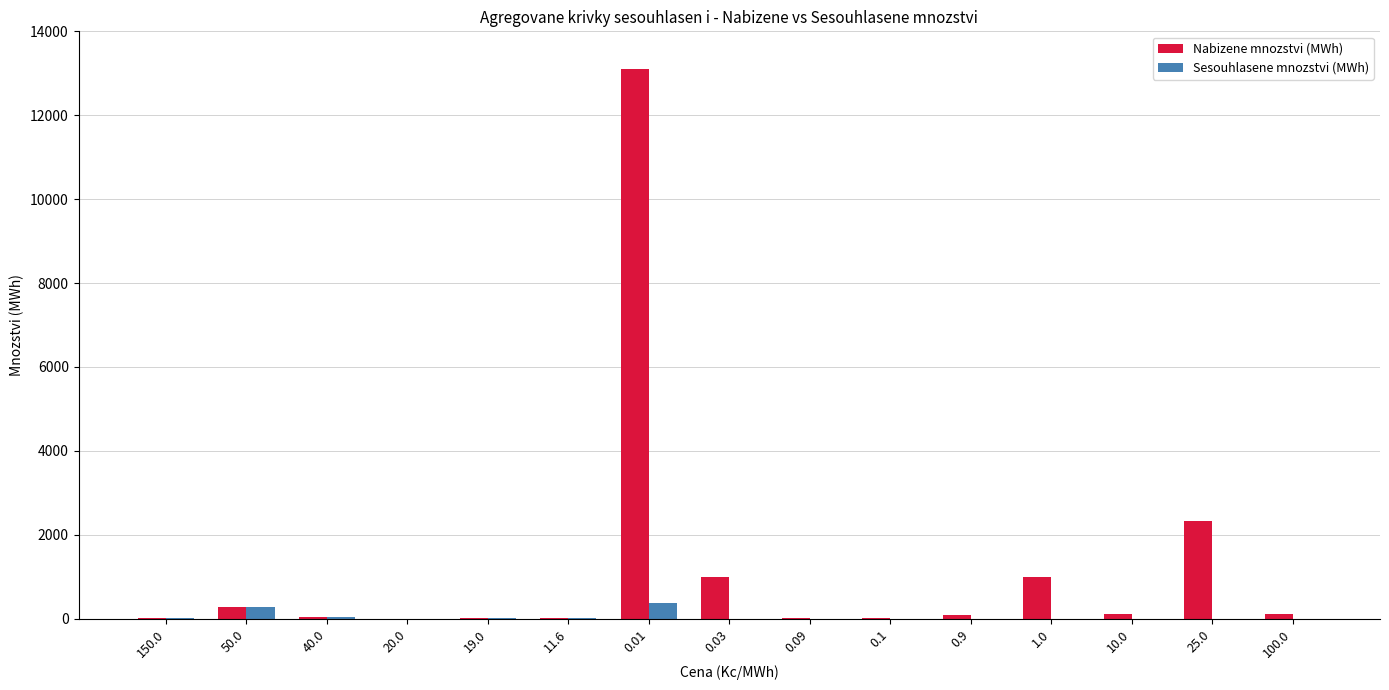

What is the total value across all series at 10.0?

110.0